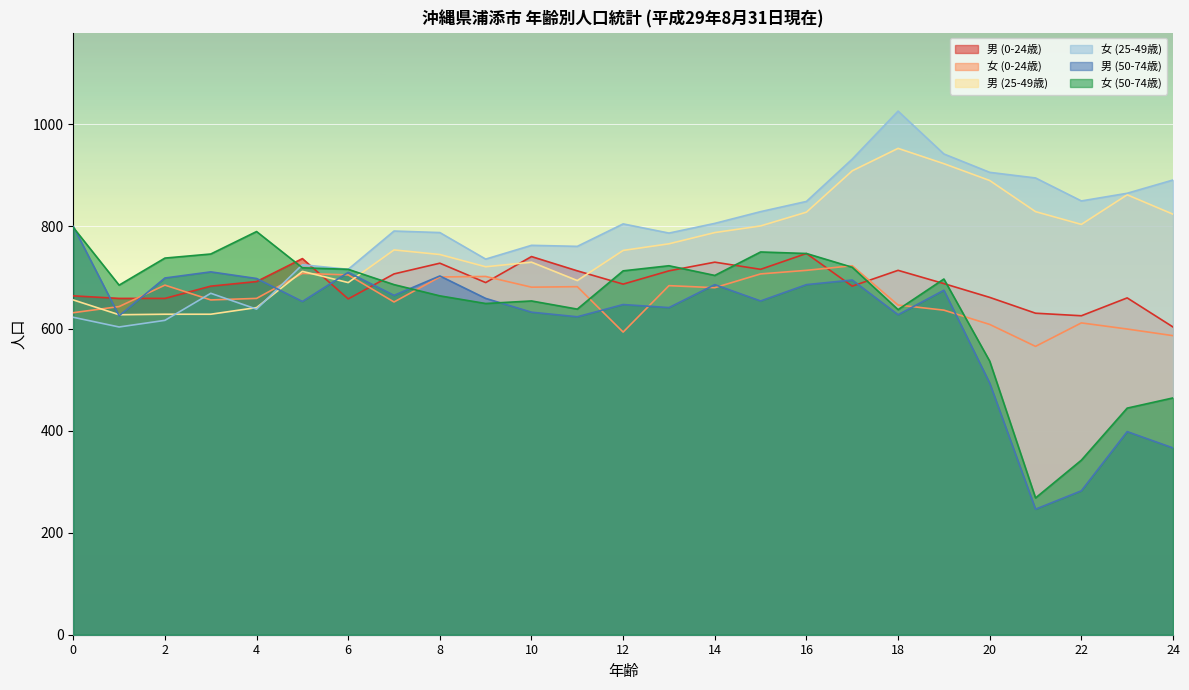

Rank the series by their maximum value, from lowest to highest.

女 (0-24歳), 男 (0-24歳), 女 (50-74歳), 男 (50-74歳), 男 (25-49歳), 女 (25-49歳)